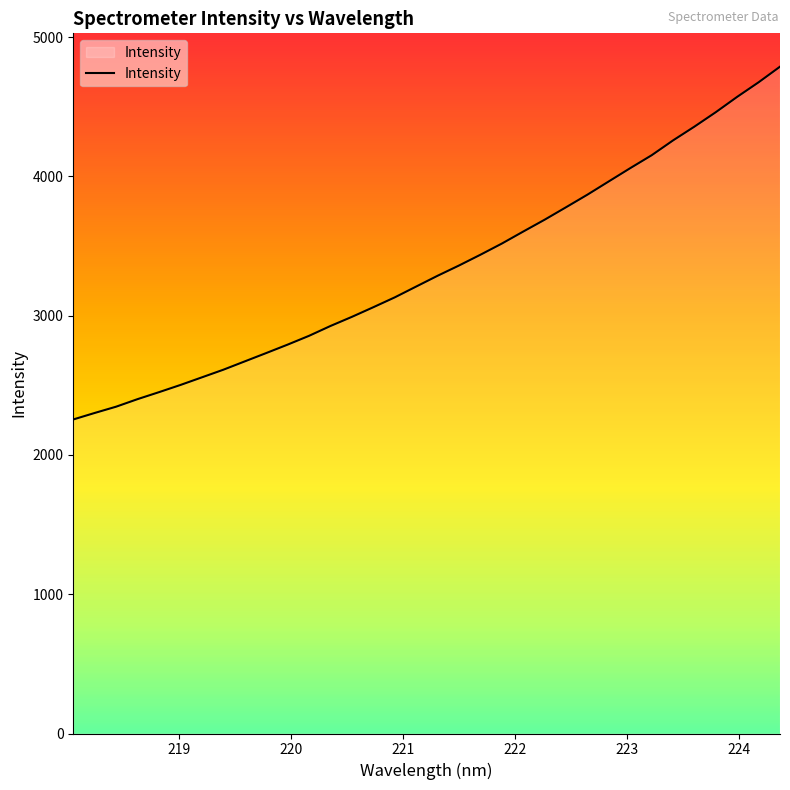

What is the difference between the maximum and minimum values?

2533.1